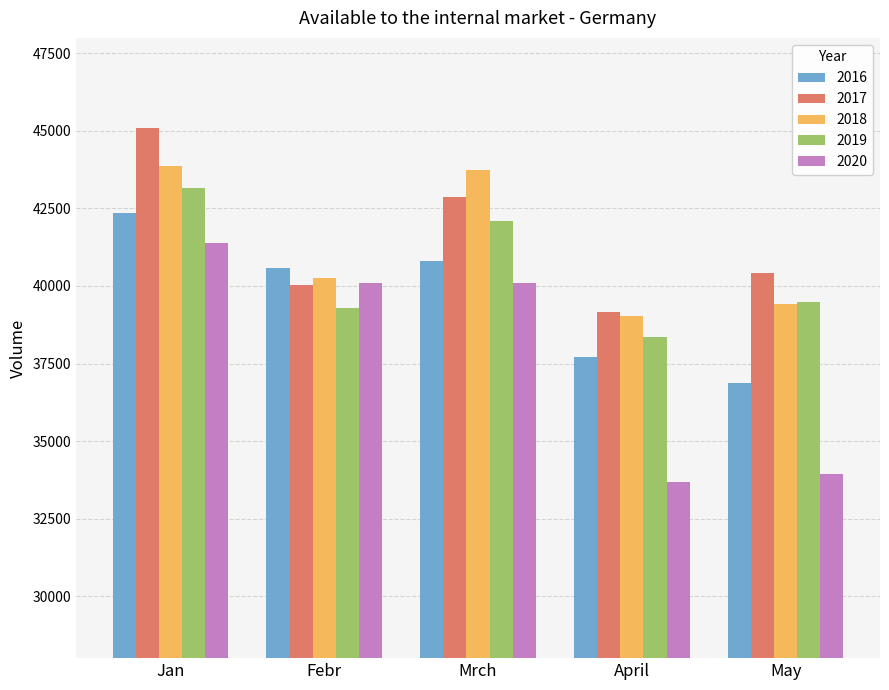

Which series has the widest spread of values?

2020